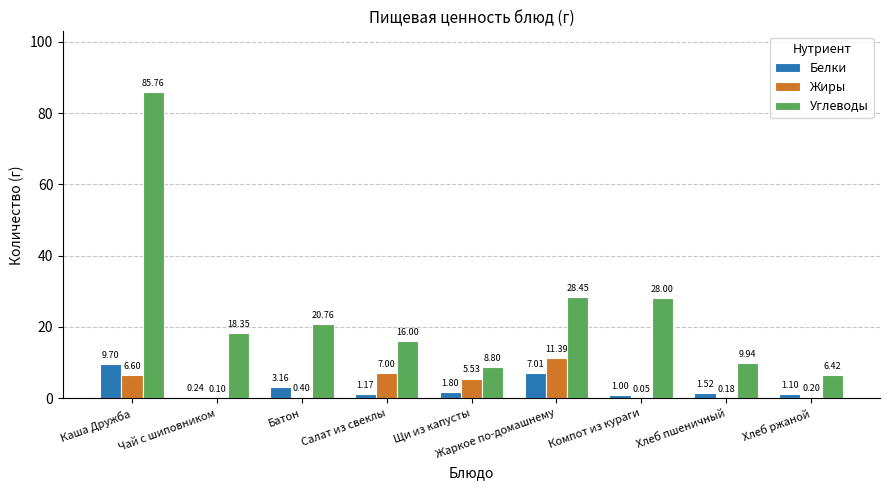

What is the average value of the Жиры series?

3.5